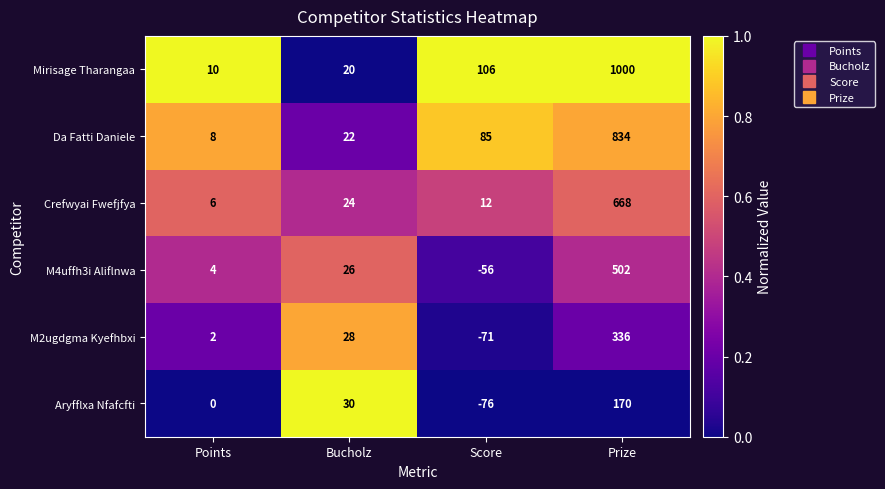

Is it true that Da Fatti Daniele equals 12 at Points?

False